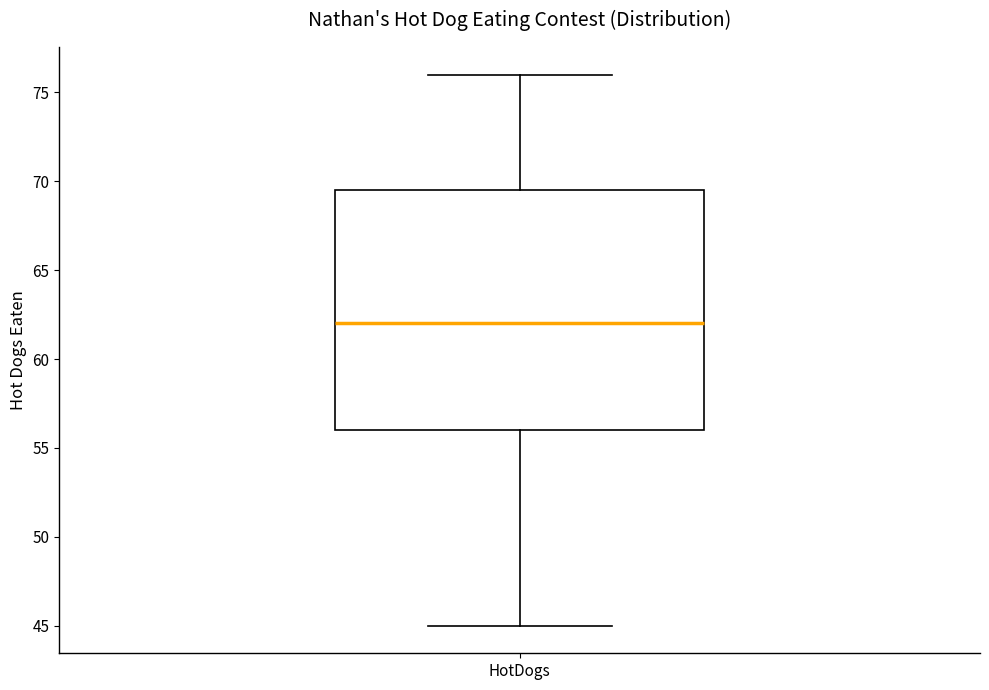

Where is the upper edge of the box for HotDogs on the y-axis? The values are not printed on the chart, so give them approximately, as read against the axis.

69.5